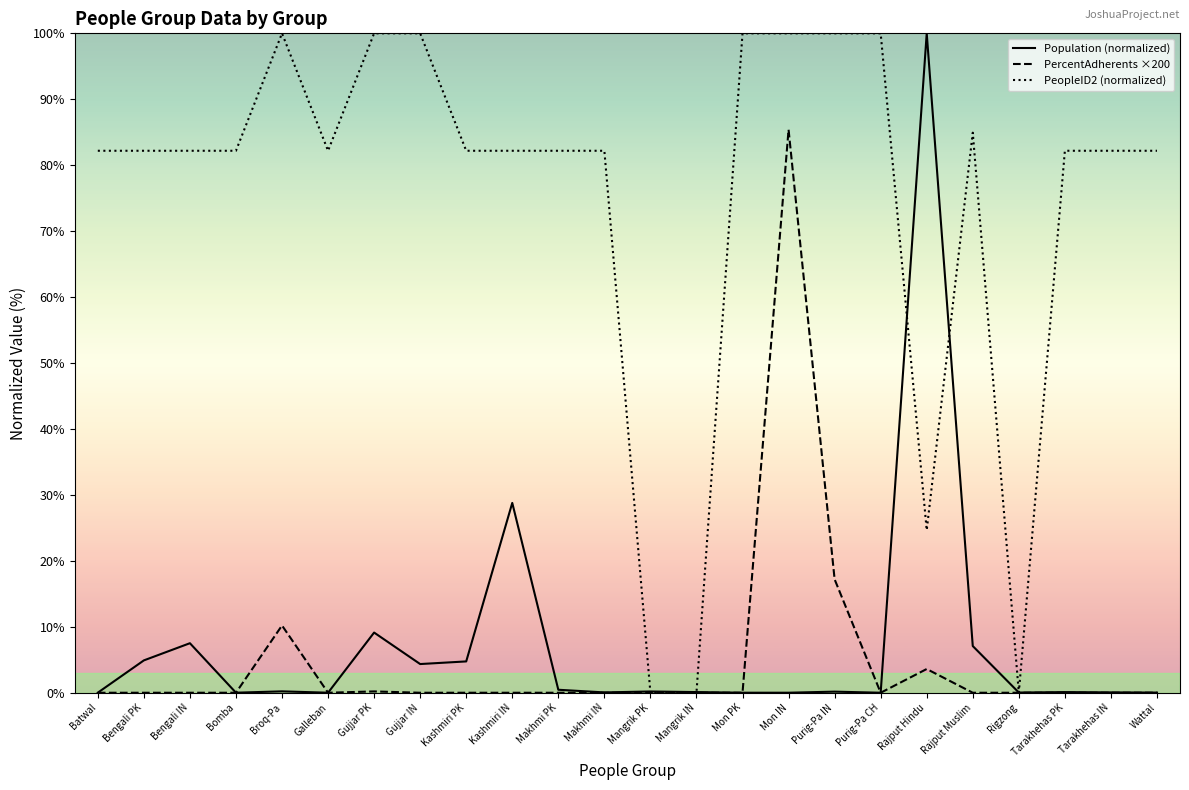

At which category is the sum across all series the highest?

Mon IN